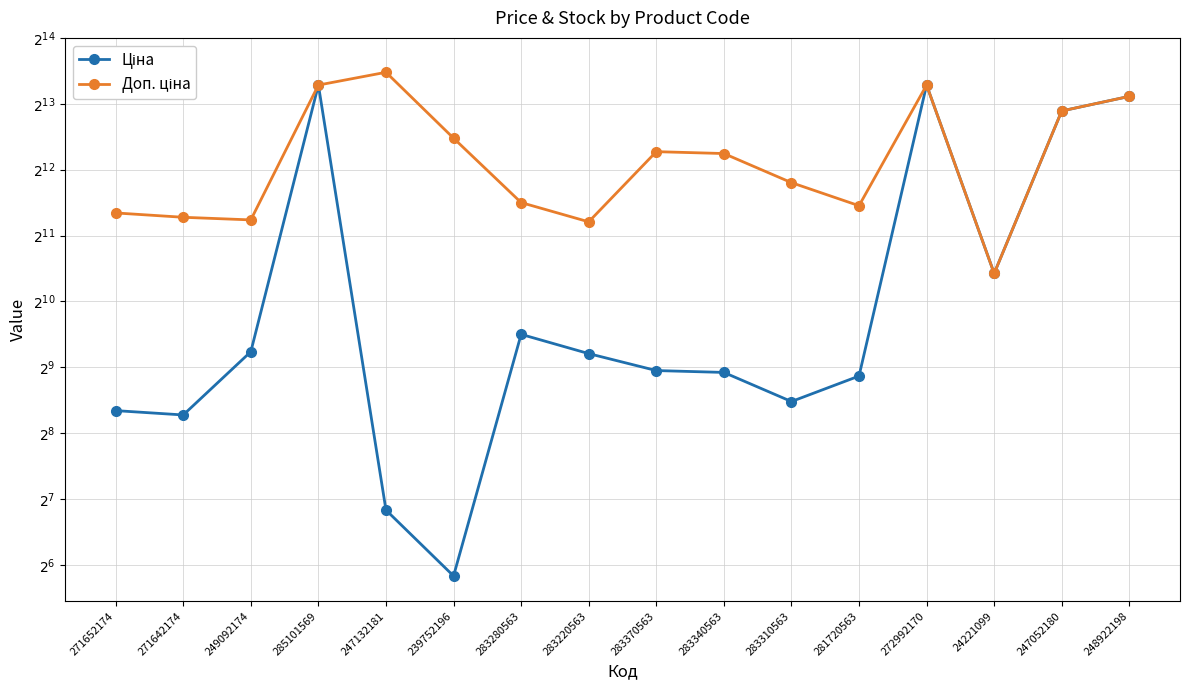

What is the total value across all series at 281720563?

3270.9